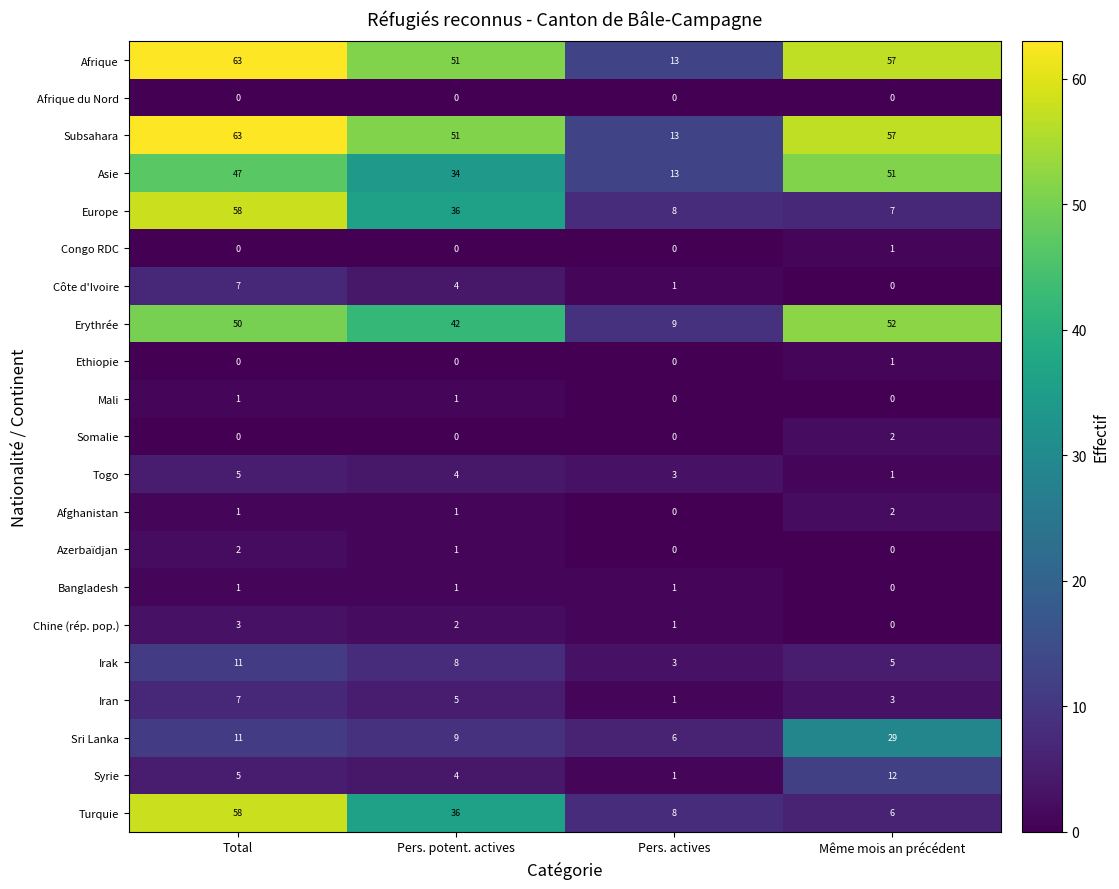

What is the sum of all Afrique values?

184